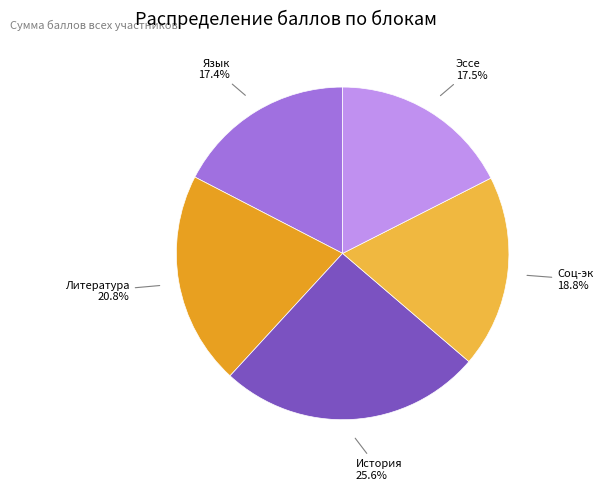

Is there any slice that represents more than half of the pie?

No